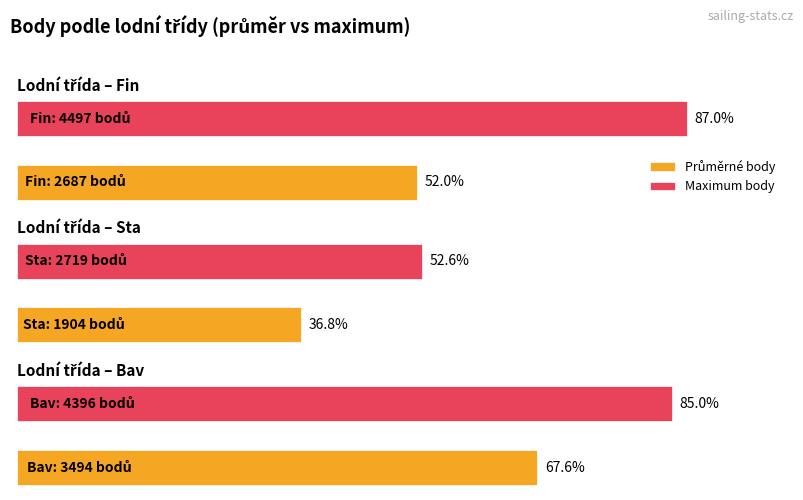

Which series has the largest total across all categories?

Maximum body